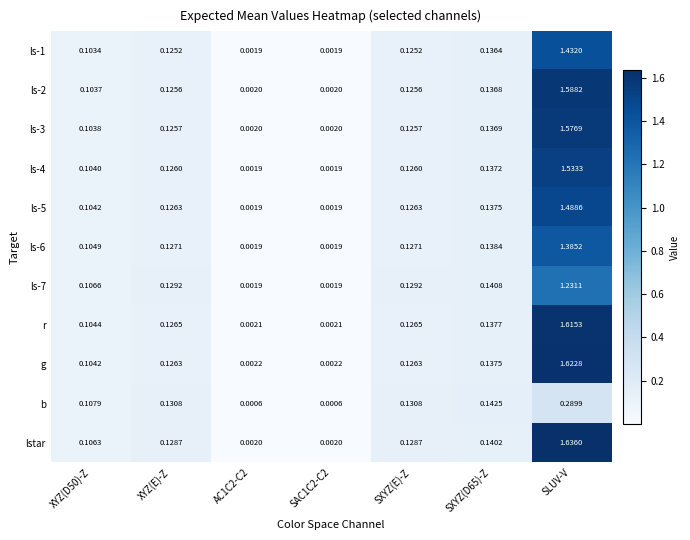

What is the difference between the highest and lowest values at SLUV-V?

1.3